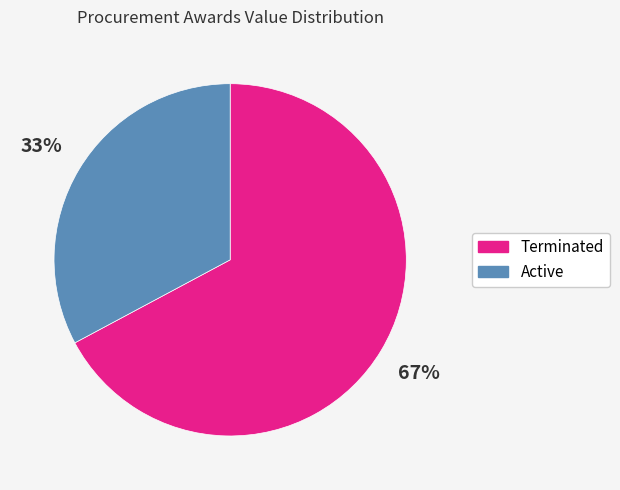

Is there a majority slice in this chart?

Yes